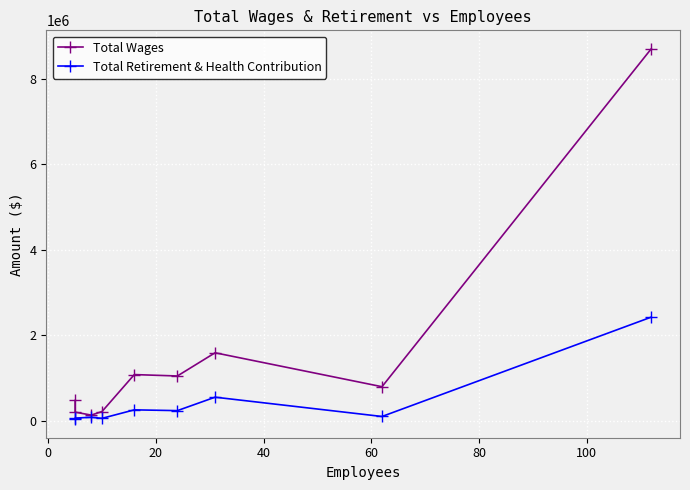

Reading right to left, transcribe all the data shown in this chart.

Total Wages: 8694431	798977	1591917	1049752	1082628	218927	135794	205094	477044
Total Retirement & Health Contribution: 2424700	103136	554188	240204	258352	59982	85561	65210	39688